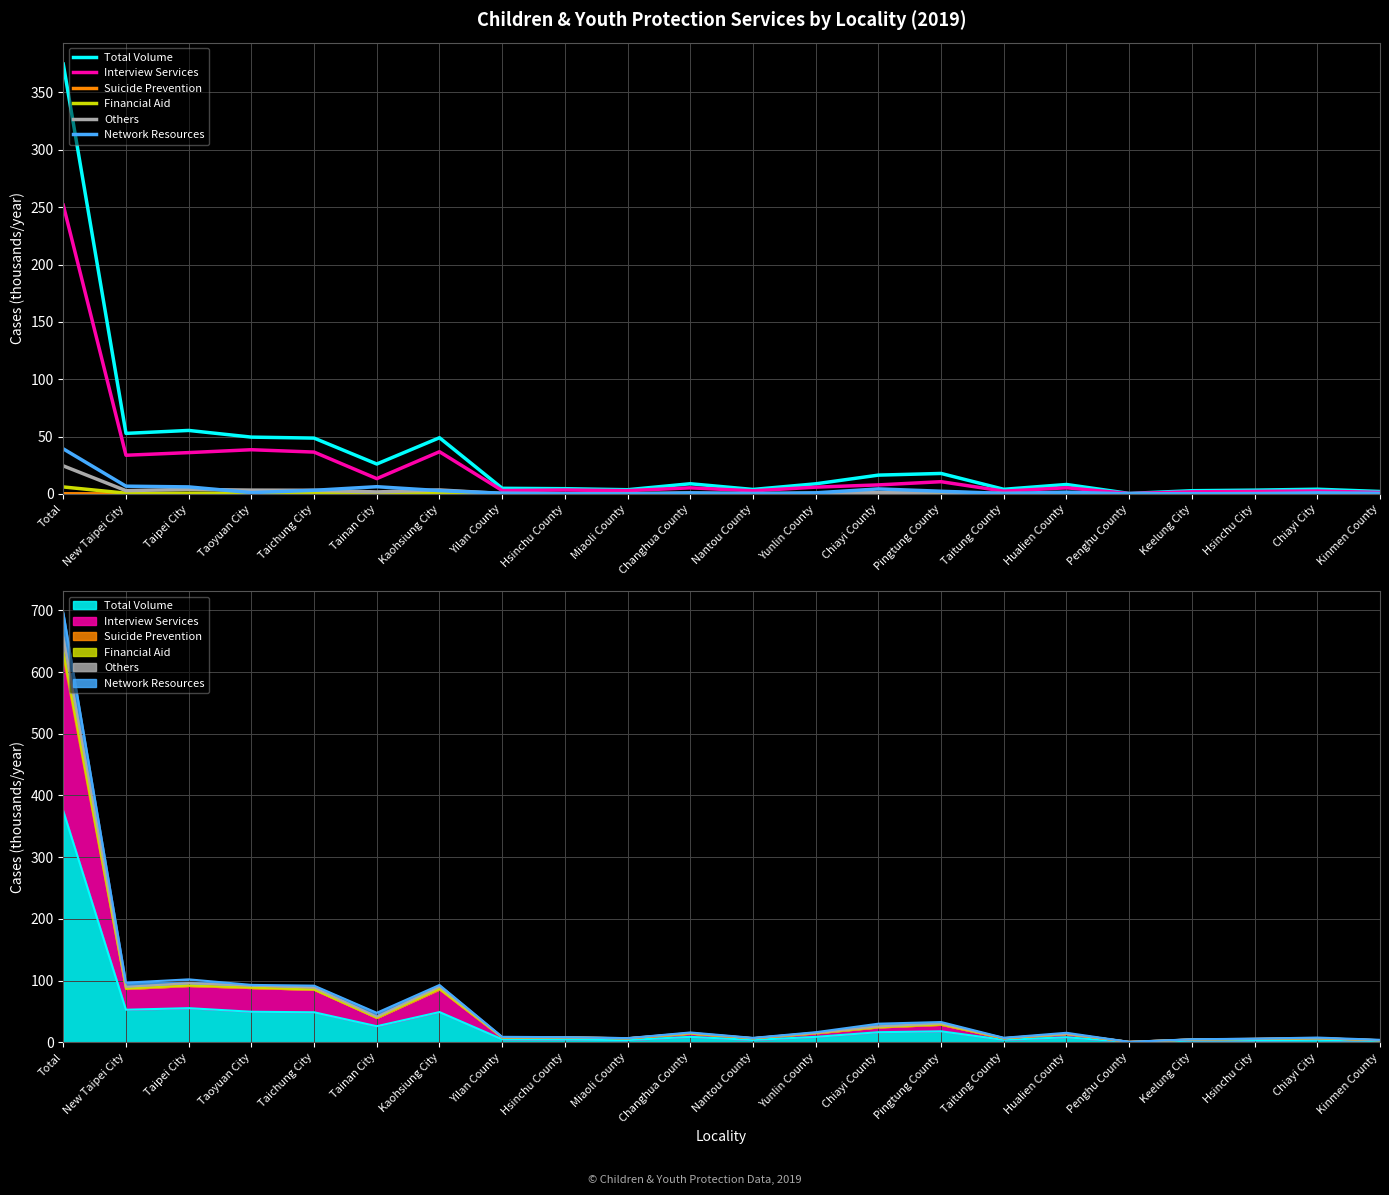

True or false: Others and Total Volume cross at least once.

False